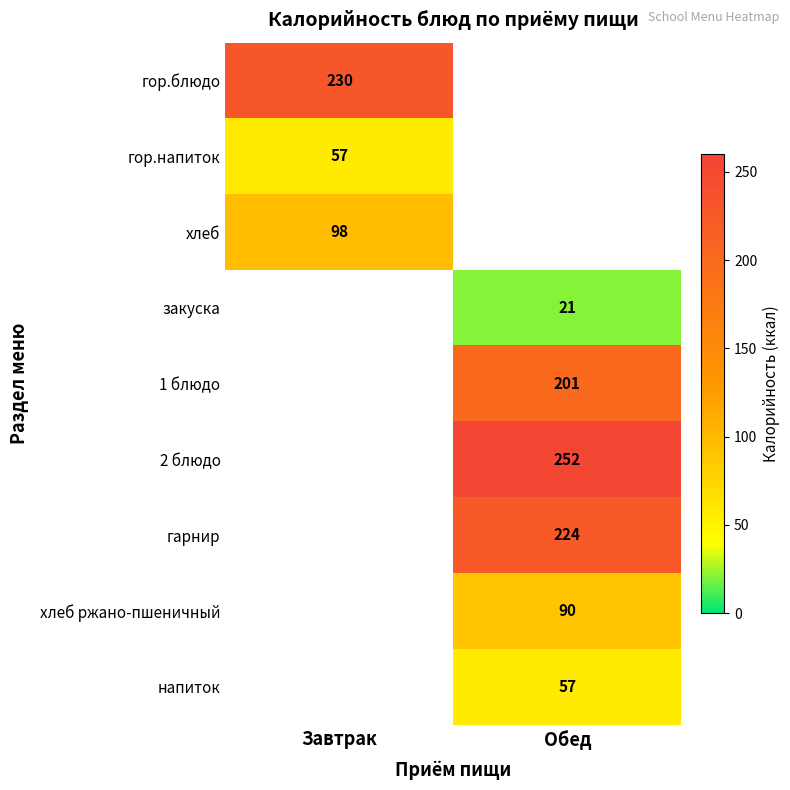

What is the minimum value shown in the chart?

21.0